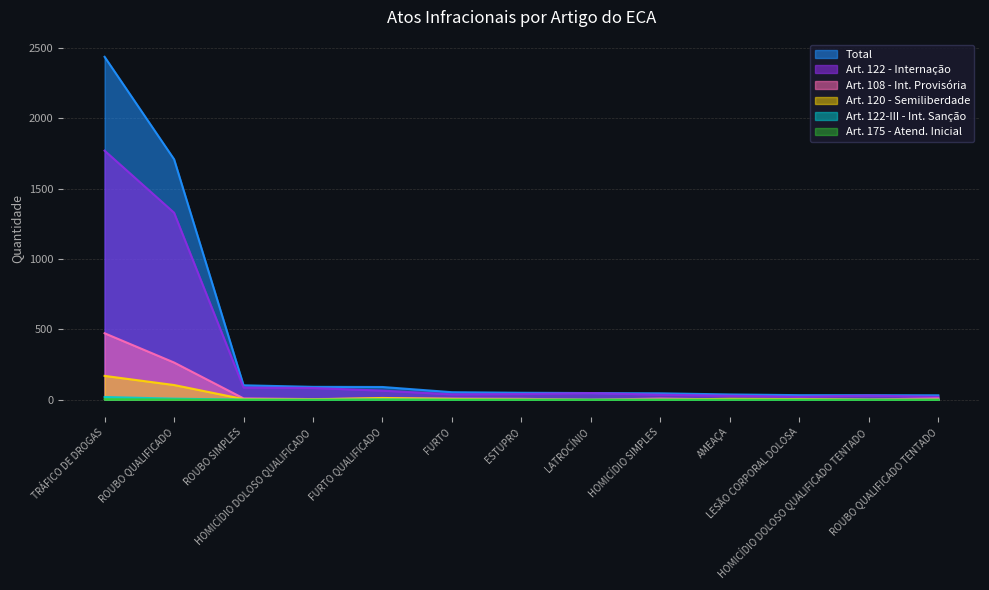

What is the difference between the maximum and minimum values in the Art. 108 - Int. Provisória series?

473